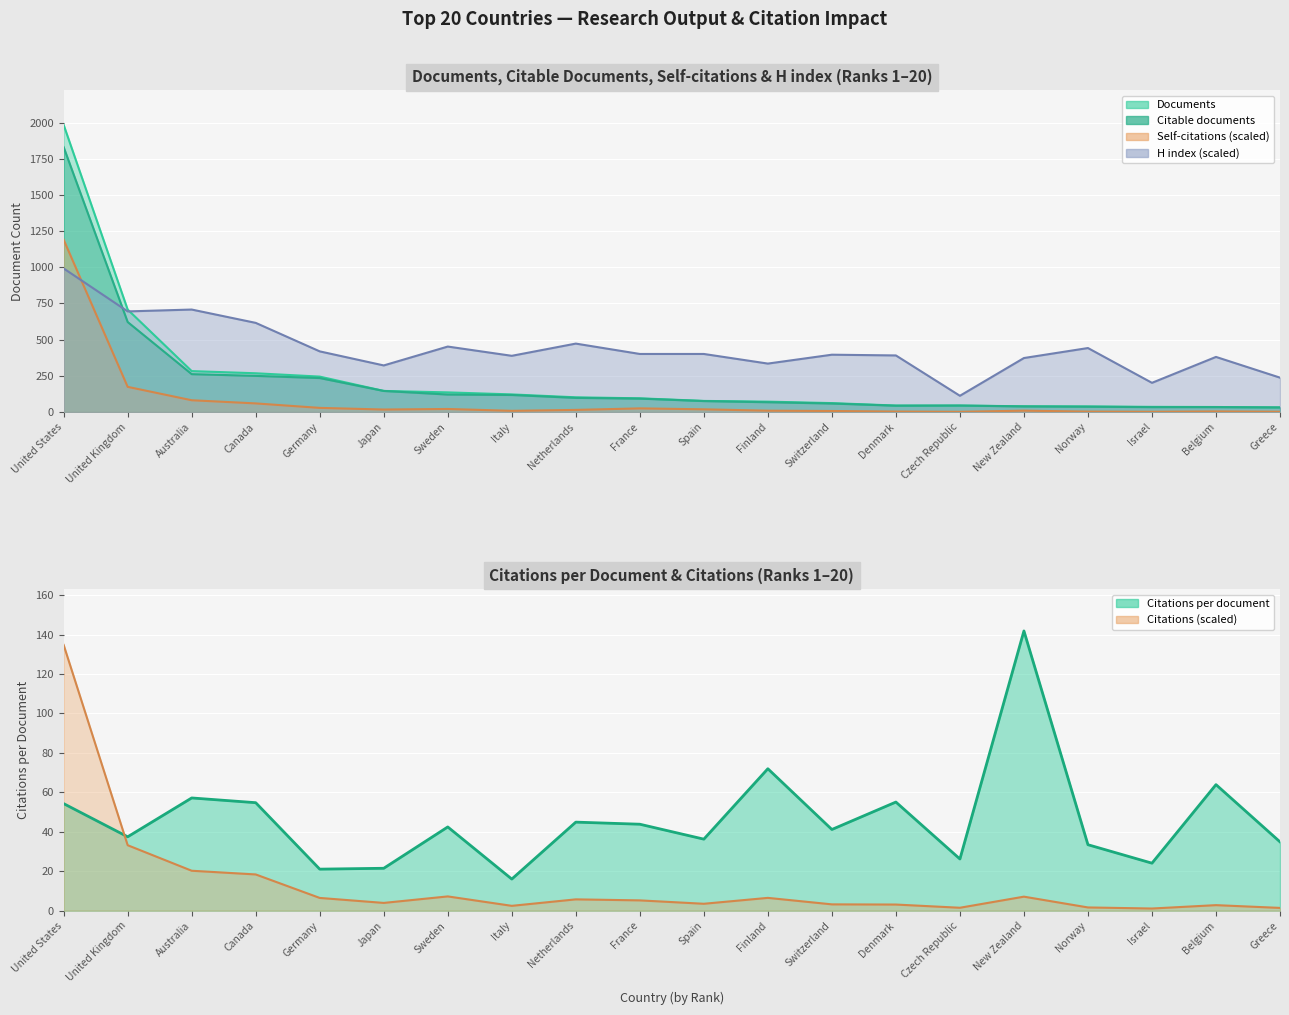

What are all the series names shown in the legend?

Documents, Citable documents, Citations, Self-citations, Citations per document, H index